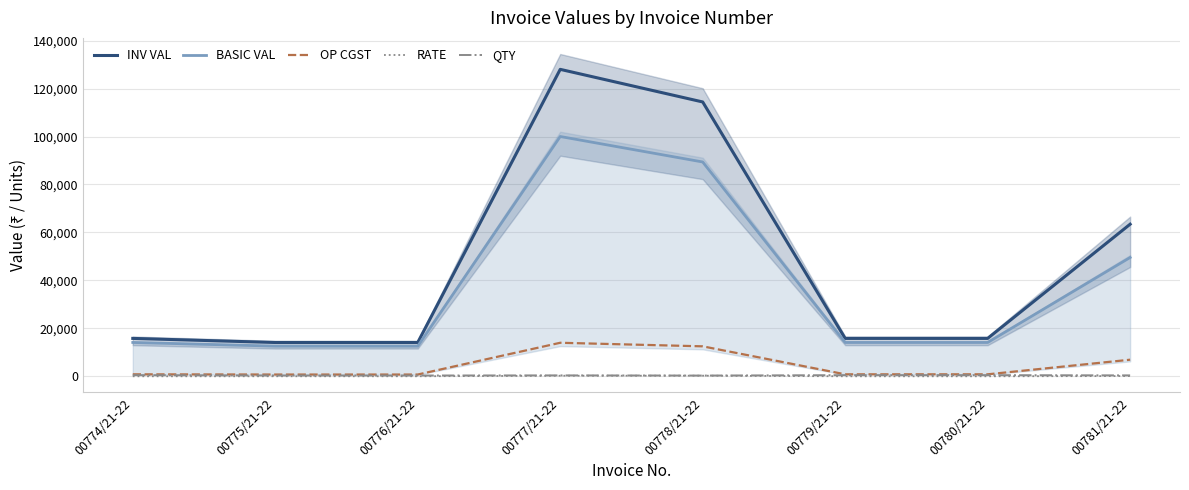

Reading left to right, list all the values displayed in this chart.

INV VAL: 15820.0	14112.0	14112.0	128000.0	114404.2	15820.0	15820.0	63436.8
BASIC VAL: 14125.0	12600.0	12600.0	100000.0	89378.2	14125.0	14125.0	49560.0
OP CGST: 847.5	756.0	756.0	14000.0	12513.0	847.5	847.5	6938.4
RATE: 28.2	36.0	36.0	250.0	275.0	28.2	28.2	123.9
QTY: 500.0	350.0	350.0	400.0	325.0	500.0	500.0	400.0